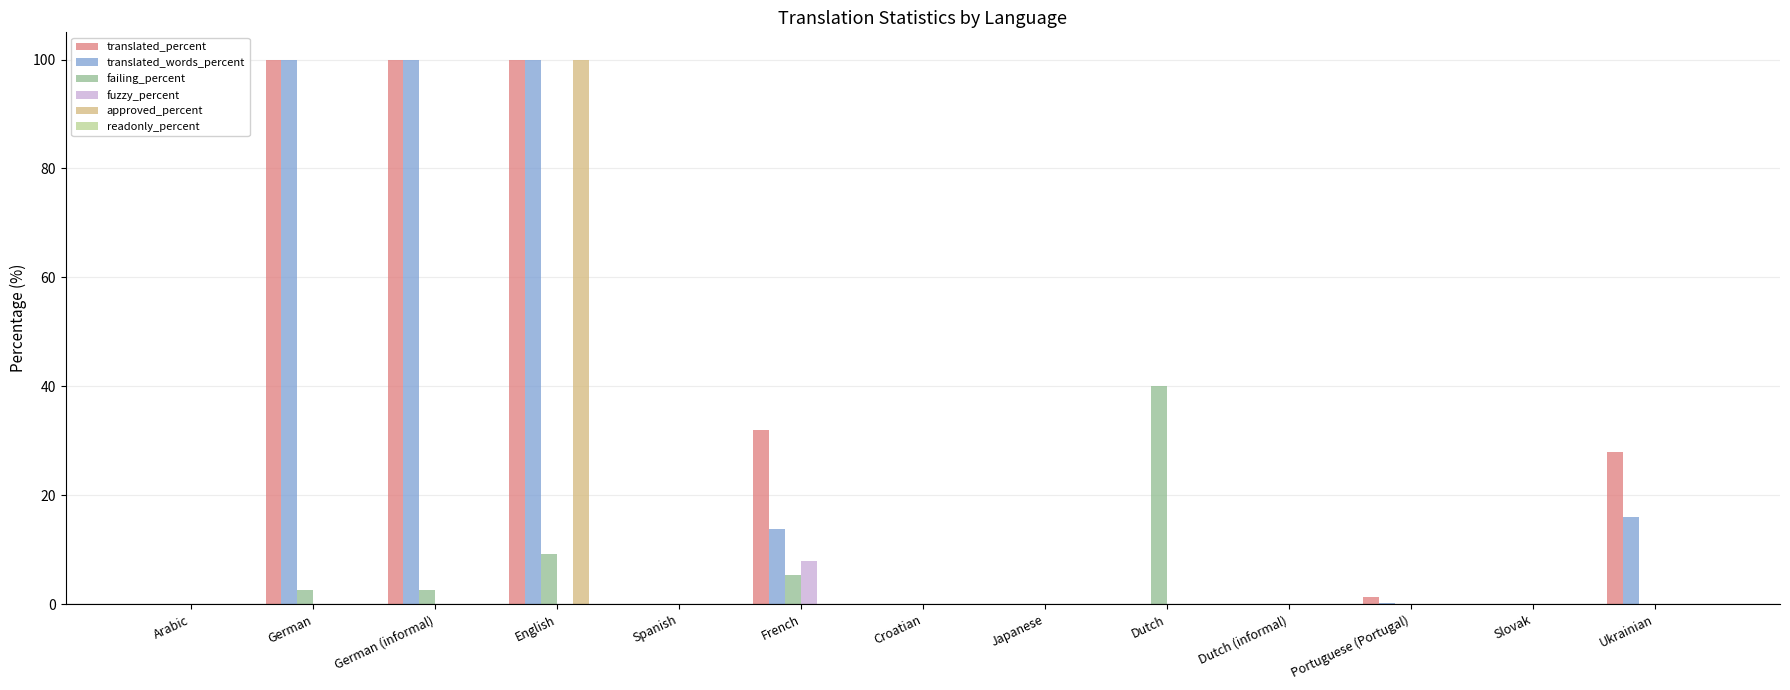

Between Arabic and Dutch, which series saw the biggest shift?

failing_percent